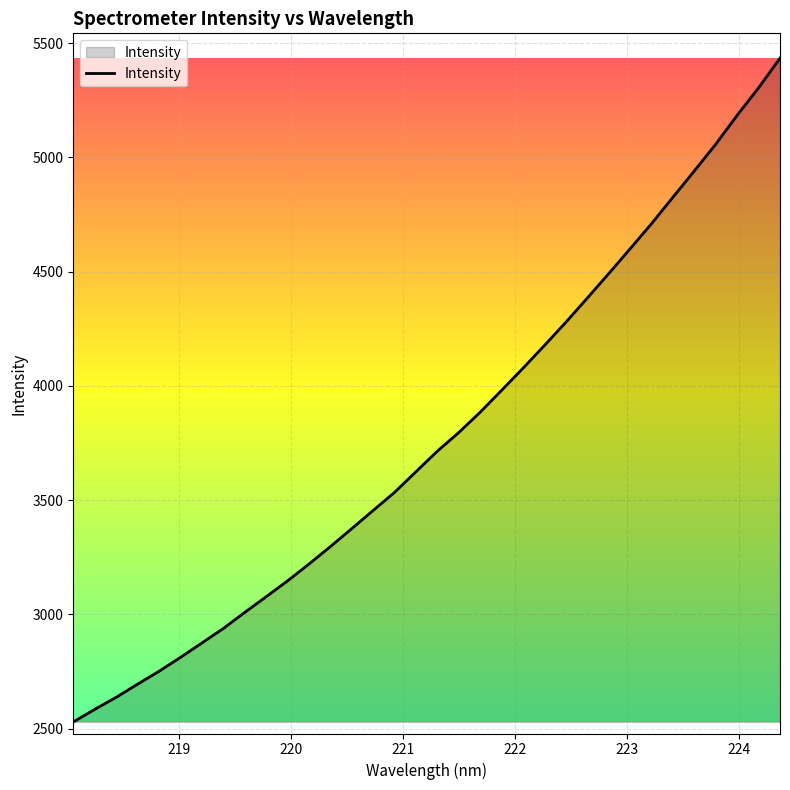

What is the maximum value shown in the chart?

5434.6